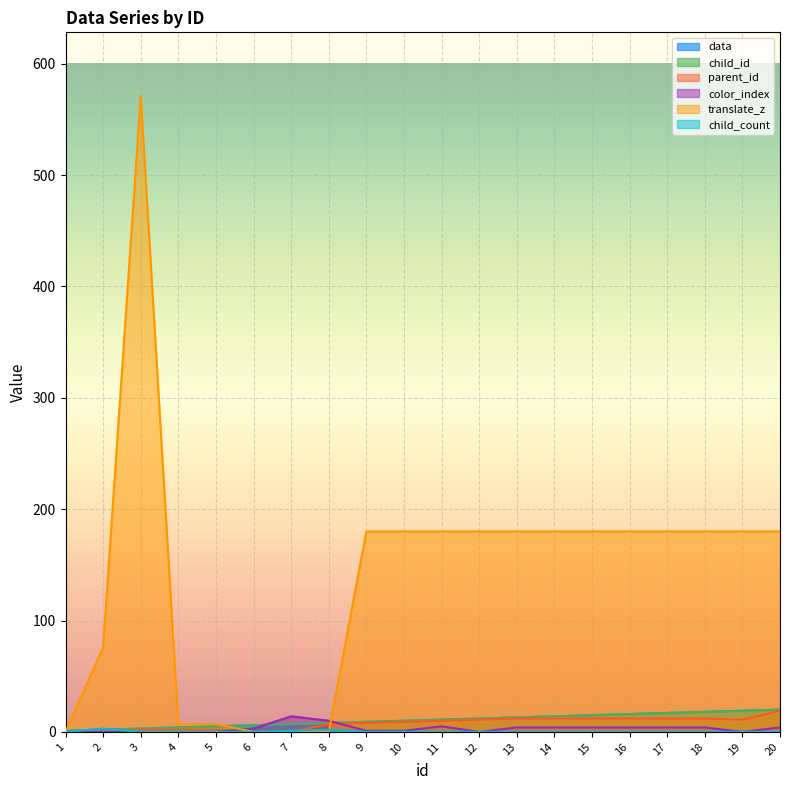

Count the number of categories in the chart.

20